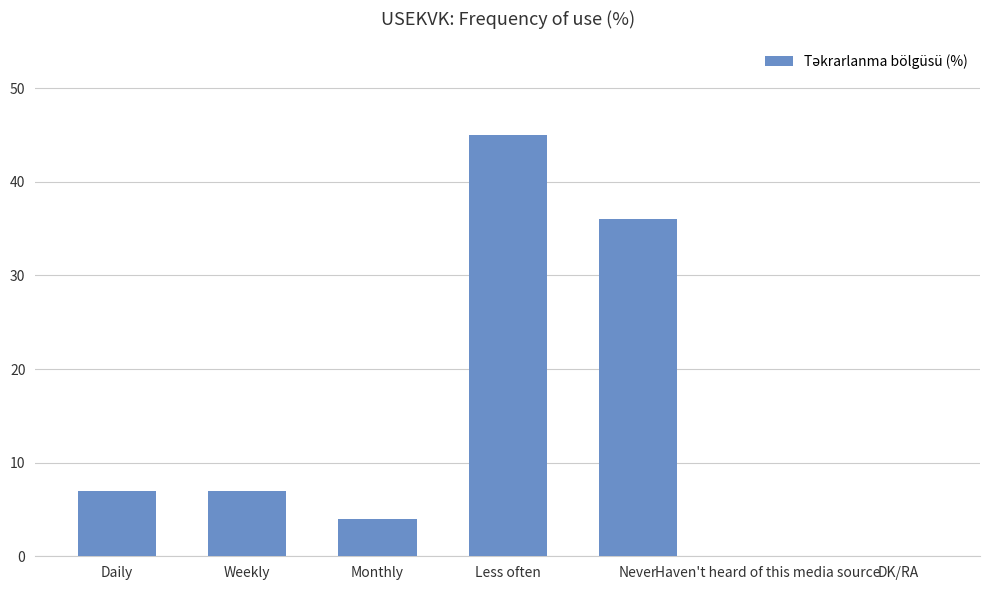

Reading left to right, extract all data points from this chart.

Daily=7	Weekly=7	Monthly=4	Less often=45	Never=36	Haven't heard of this media source=0	DK/RA=0